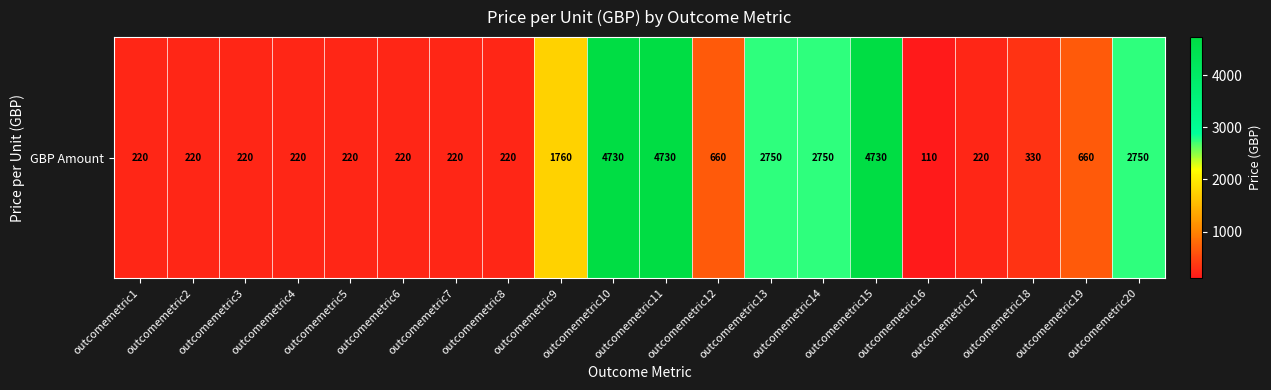

How many categories are shown in the chart?

20